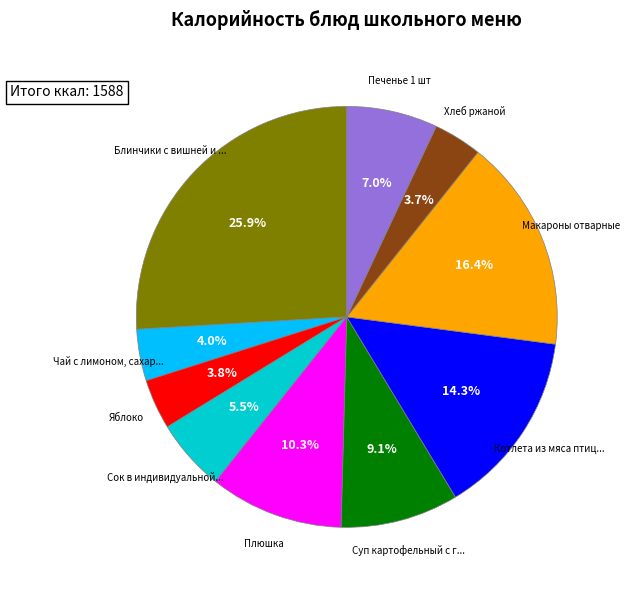

To the nearest percent, what is the average slice percentage?

10%